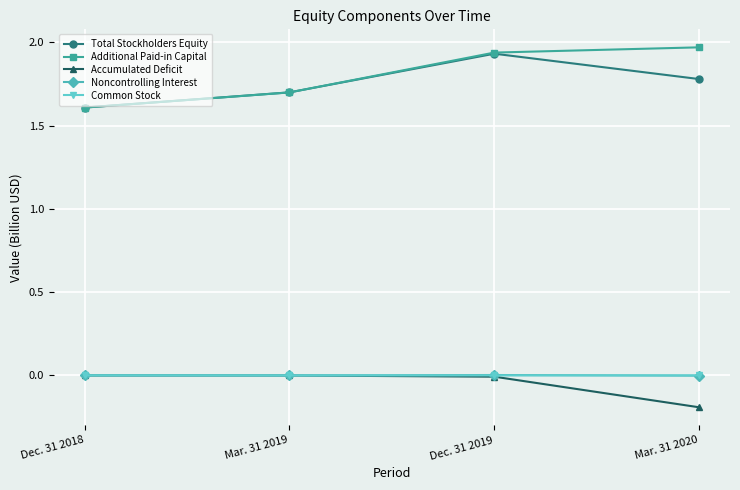

True or false: Additional Paid-in Capital has more than 1 points higher than both neighbors.

False